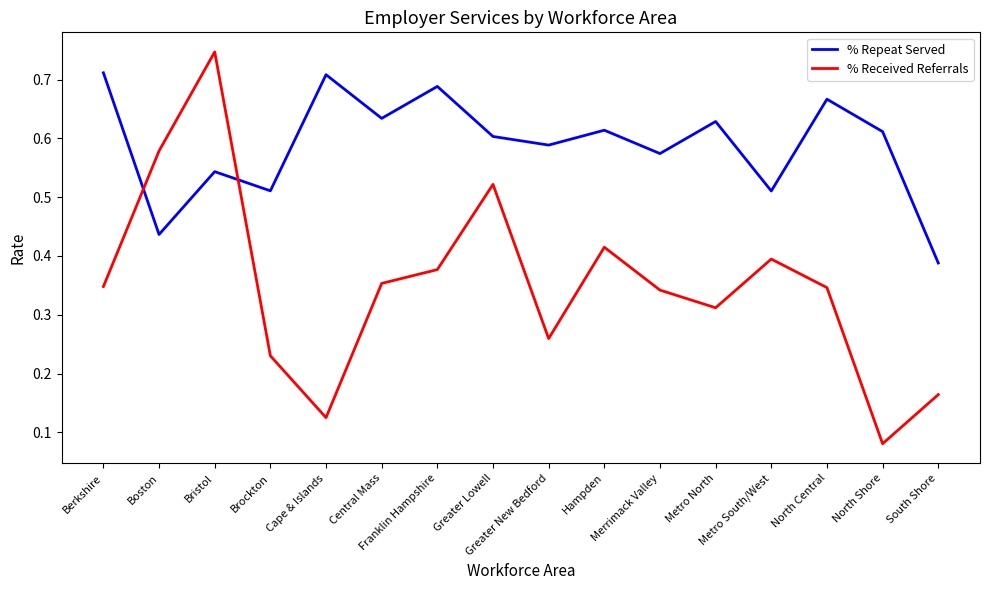

The value of % Received Referrals at Merrimack Valley is 0.2. True or false?

False